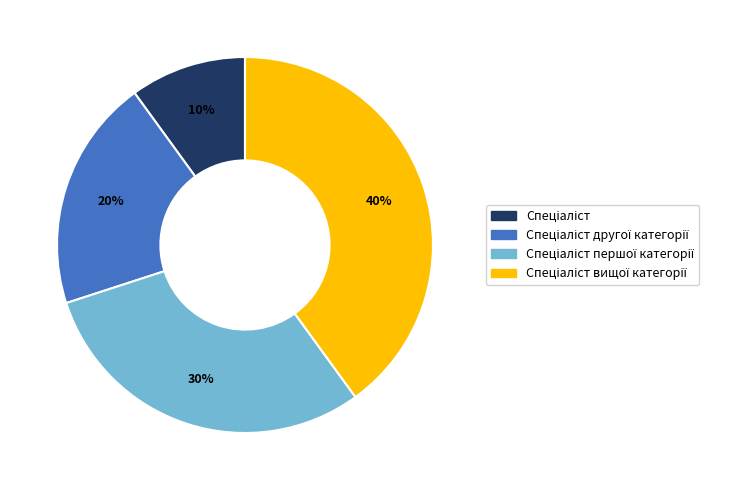

To the nearest percent, what is the average slice percentage?

25%